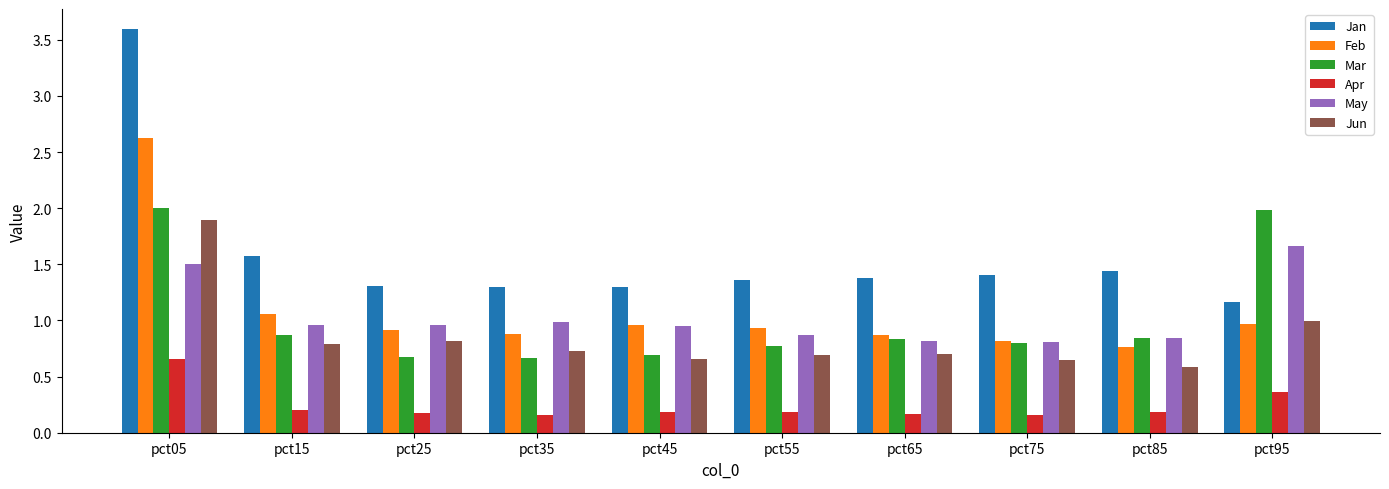

What is the highest value of the Jan series?

3.6